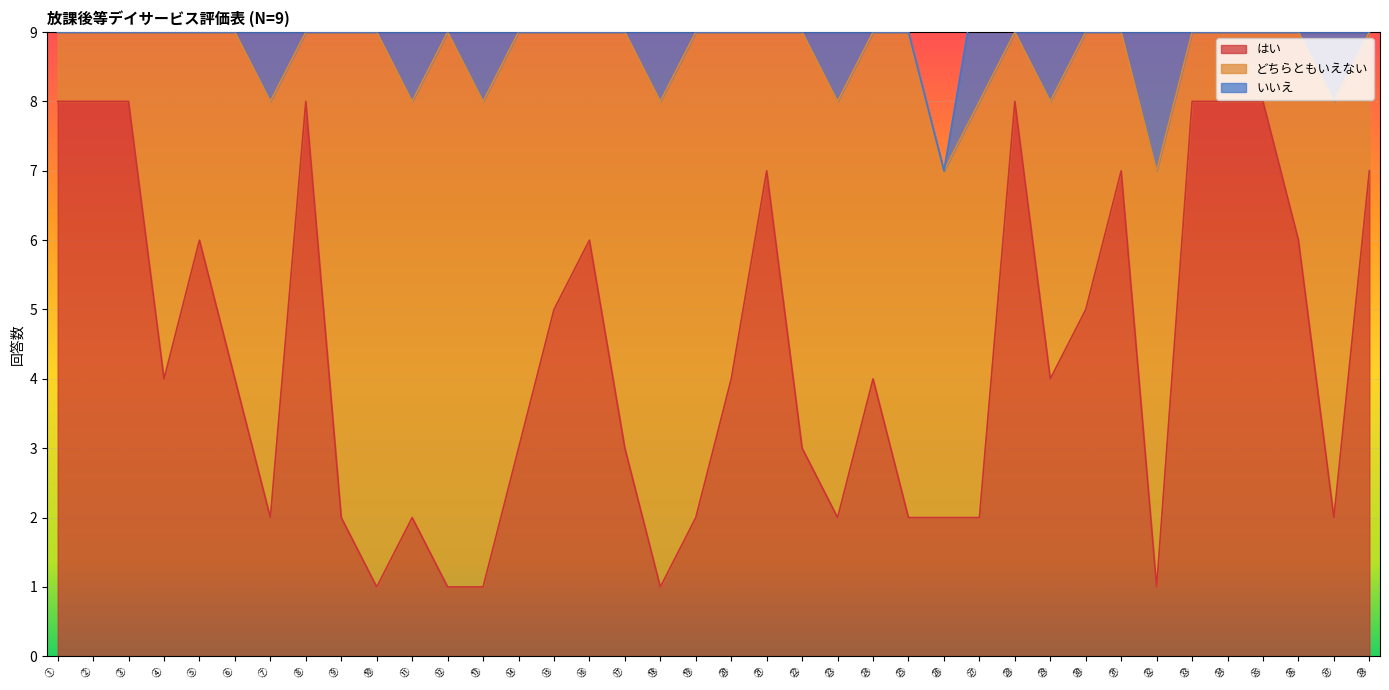

At which label is はい closest to 4?

④